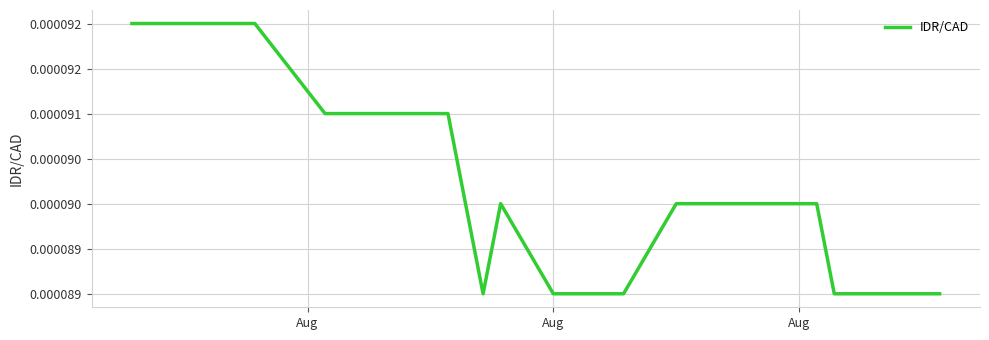

Does the chart display data point markers on the line(s)?

No